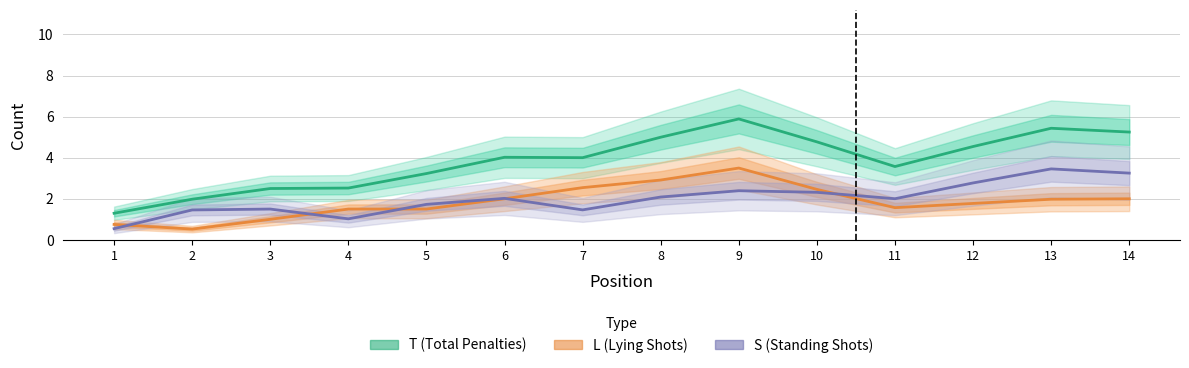

At which category does T (Total Penalties) reach its first local peak?

6